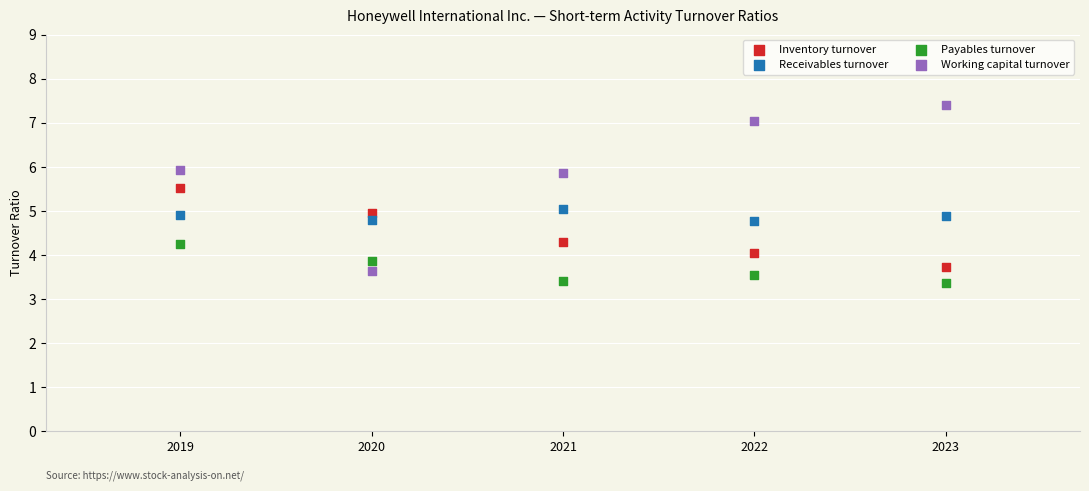

Which series contains the highest Y value?

Working capital turnover